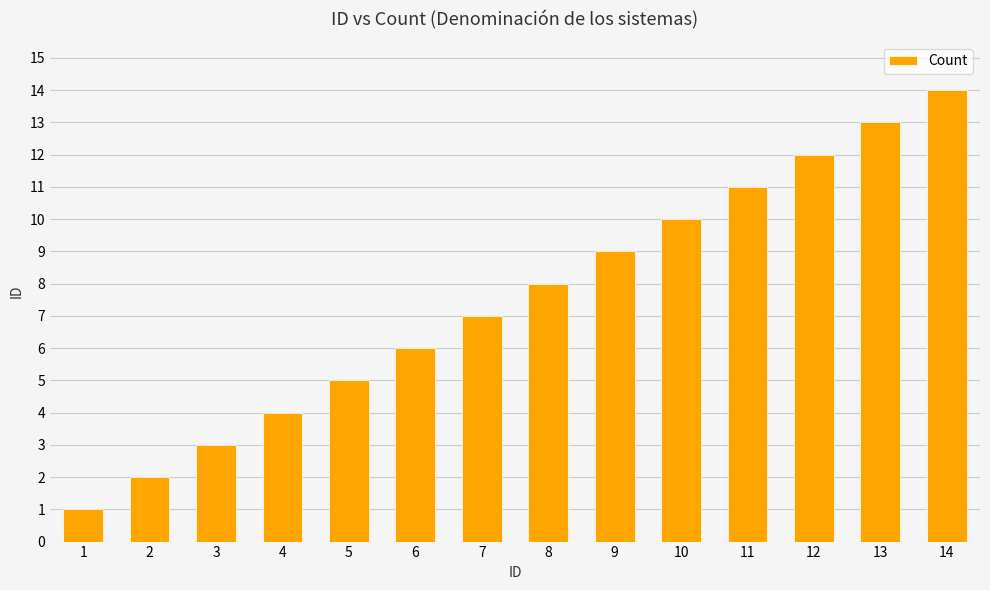

Approximately how many times larger is the value at 5 compared to 11?

0.5